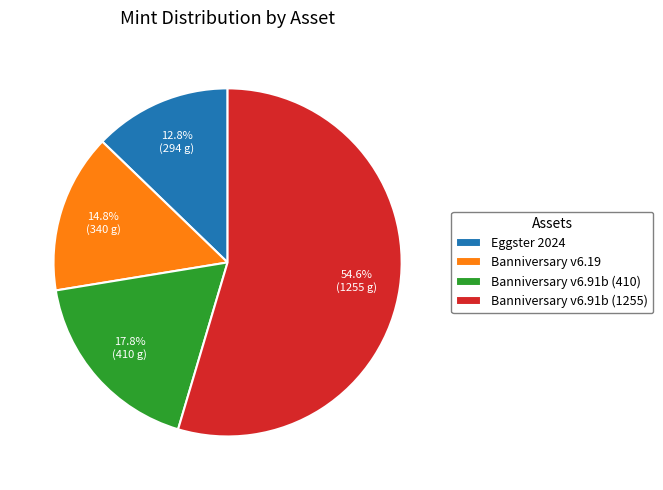

What is the smallest slice in the pie chart?

Eggster 2024